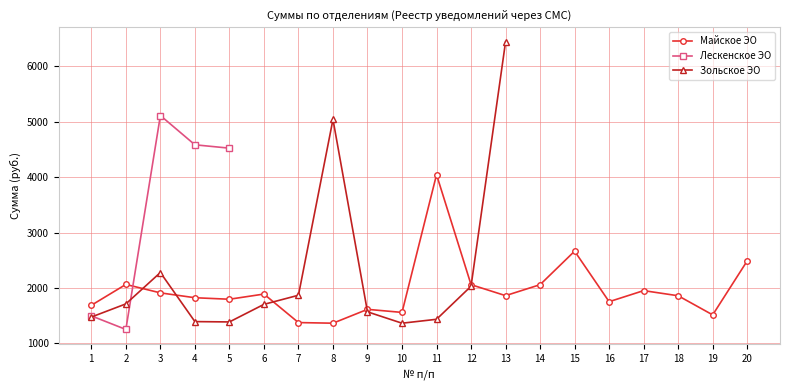

Which series has the largest range (max minus min)?

Зольское ЭО